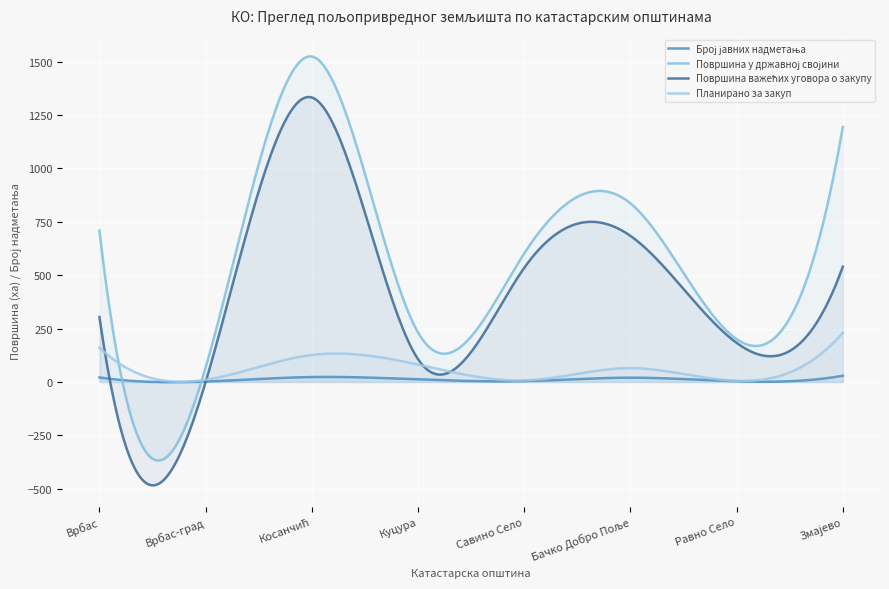

What is the label of the 8th point from the left?

Змајево